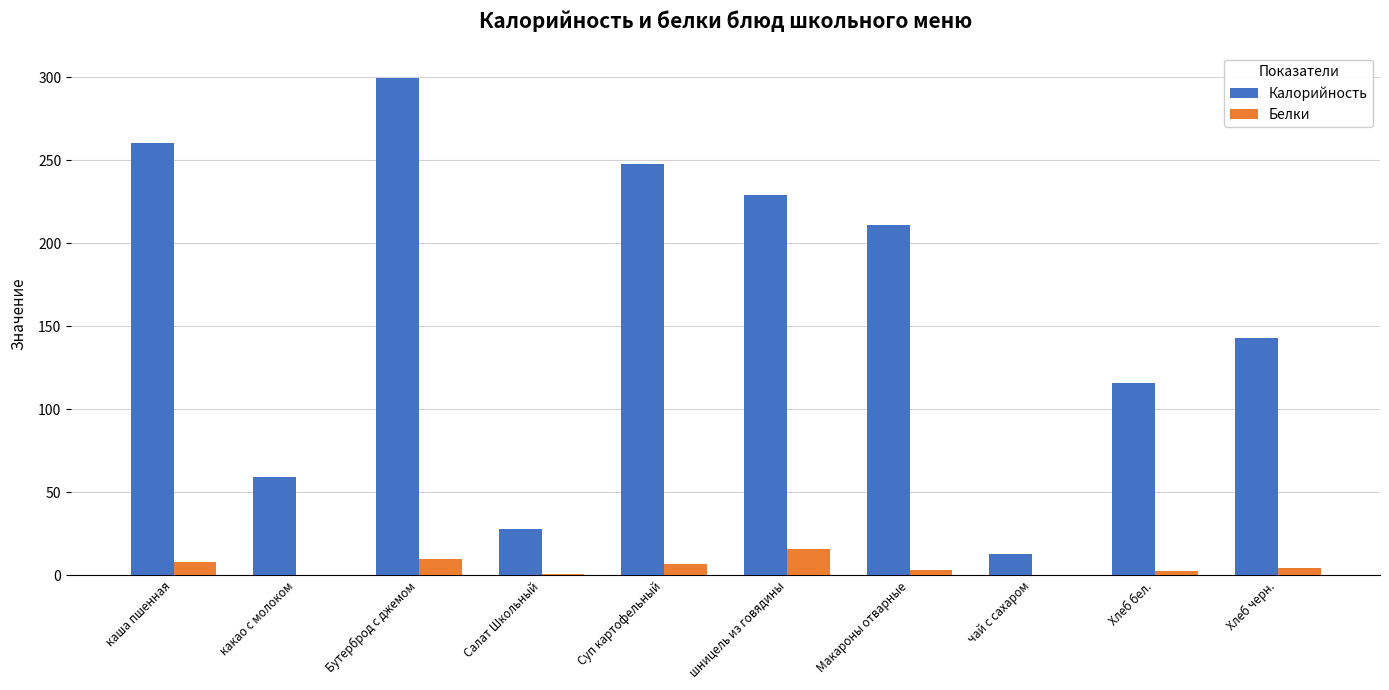

The value of Калорийность at Салат Школьный is 18.1. True or false?

False